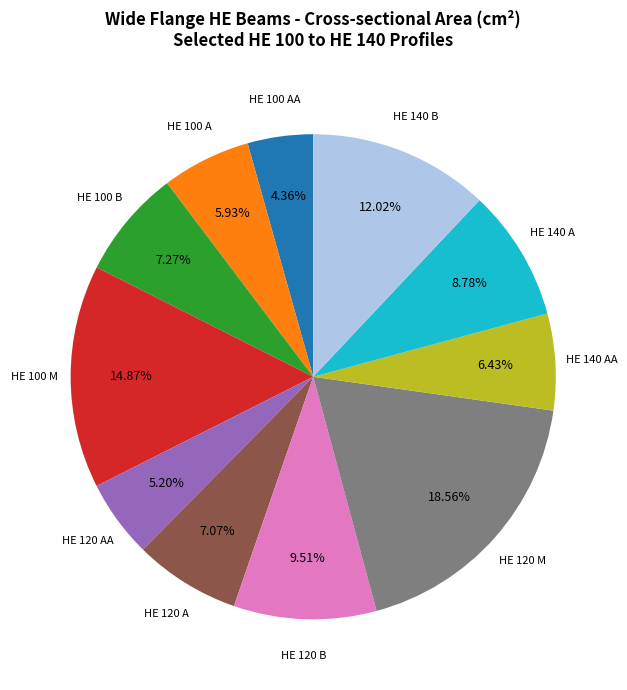

Approximately how many times larger is the value at HE 140 B compared to HE 120 B?

1.3